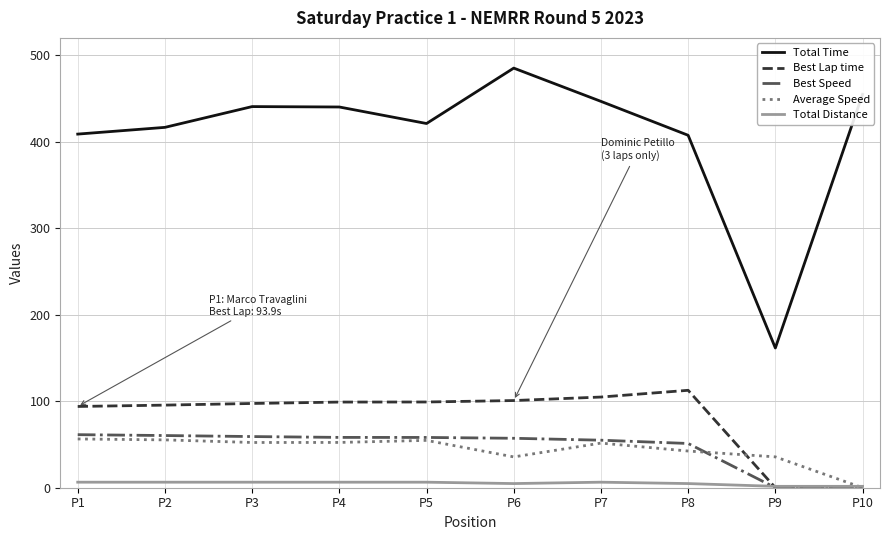

Between P6 and P10, which series saw the biggest shift?

Best Lap time